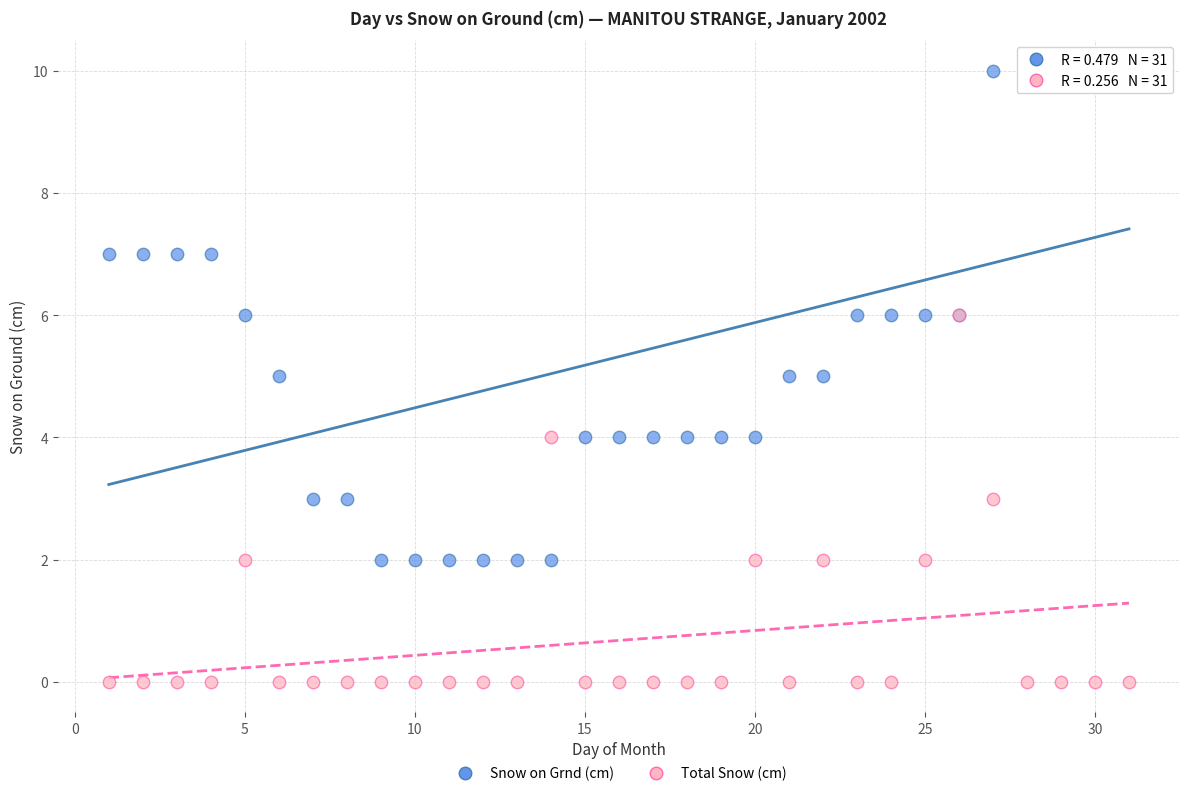

Which series reaches the minimum Y coordinate?

Total Snow (cm)